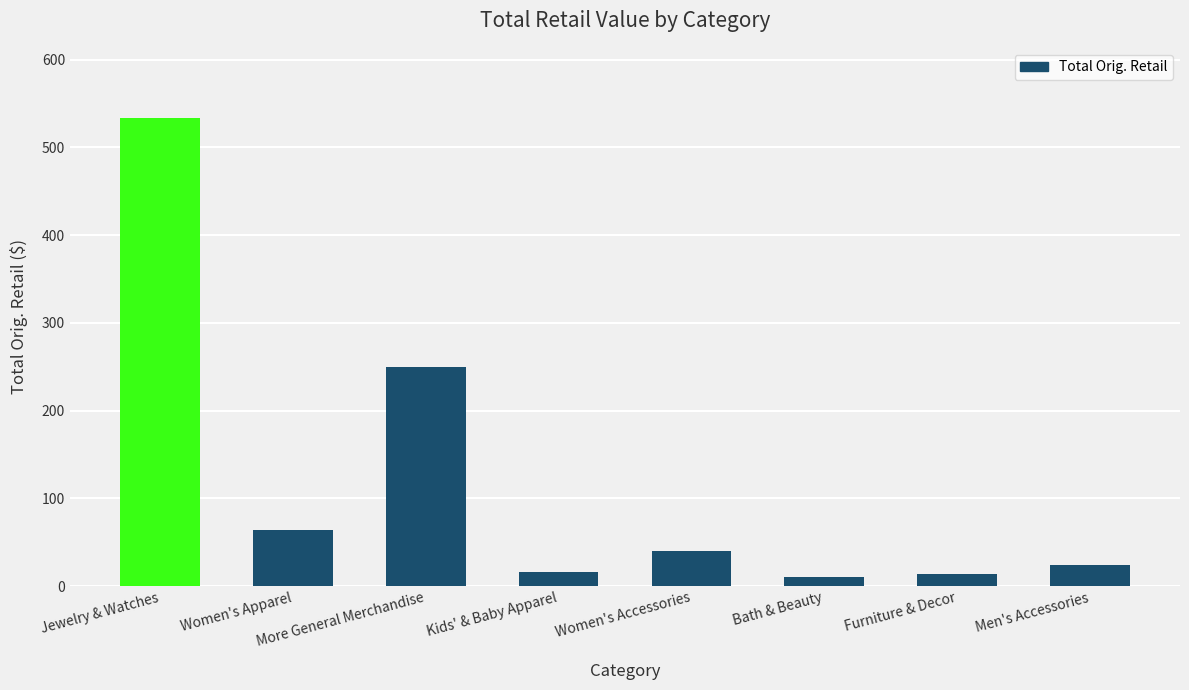

Count the number of categories in the chart.

8